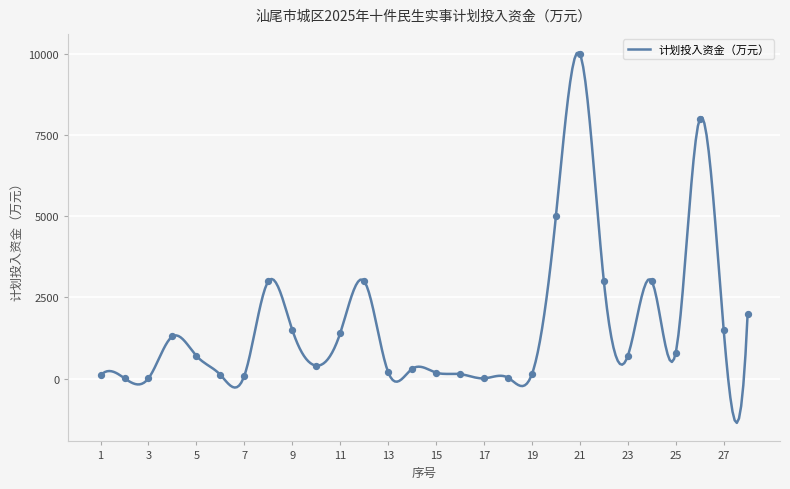

What is the change in value from 16 to 24?

+2861